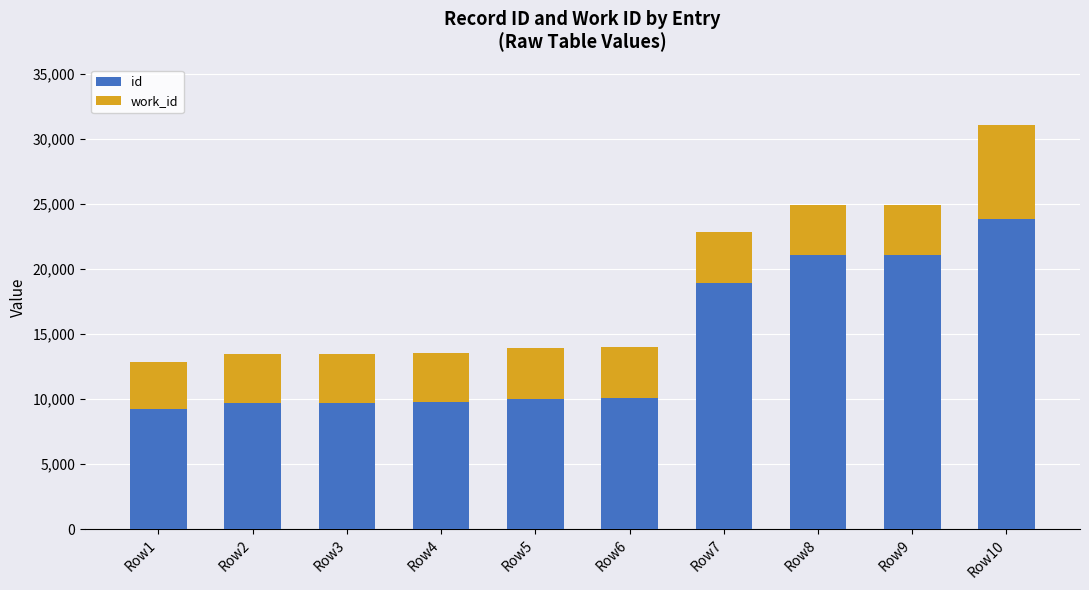

What is the sum of all id values?

143375